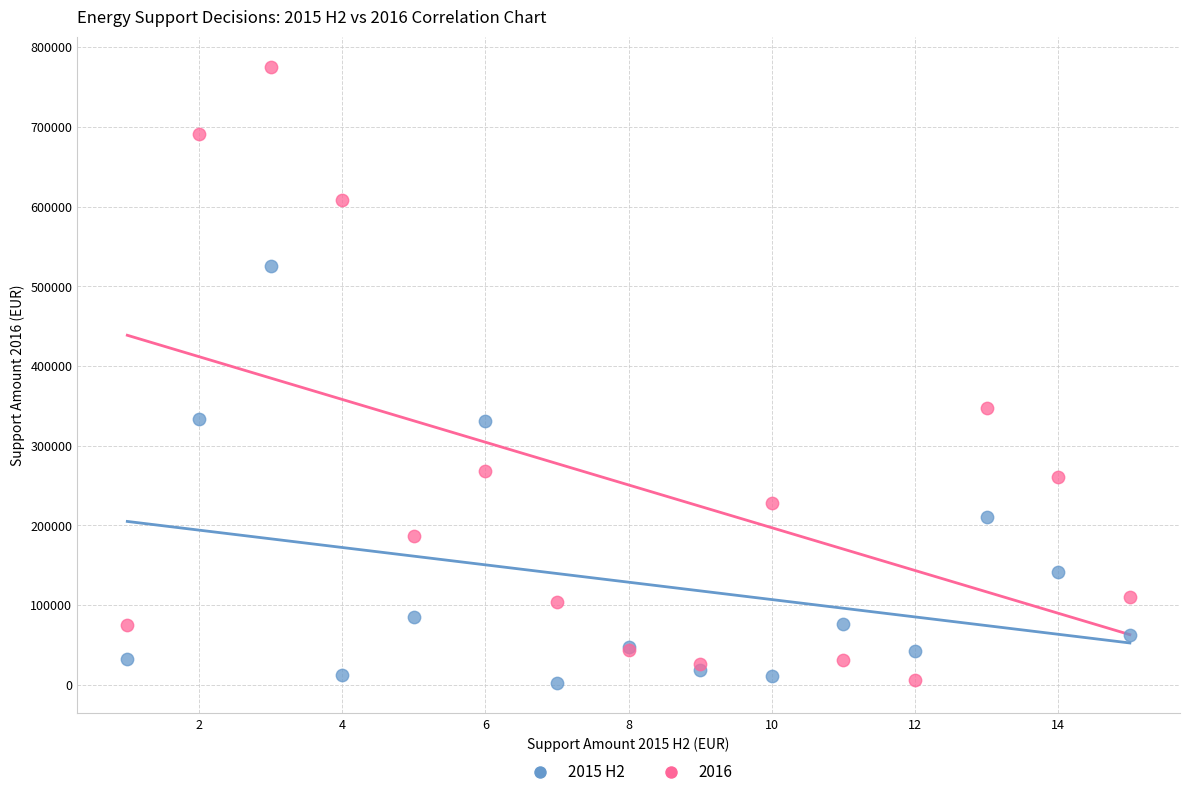

What is the X range (max minus min) for the scatter plot?

14.0